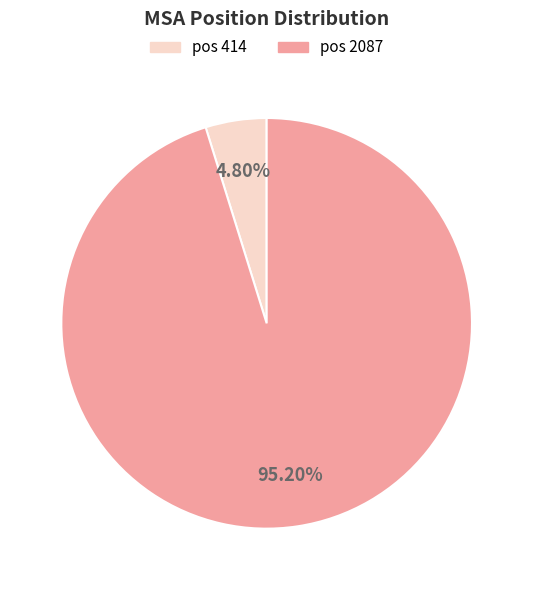

Is there a majority slice in this chart?

Yes